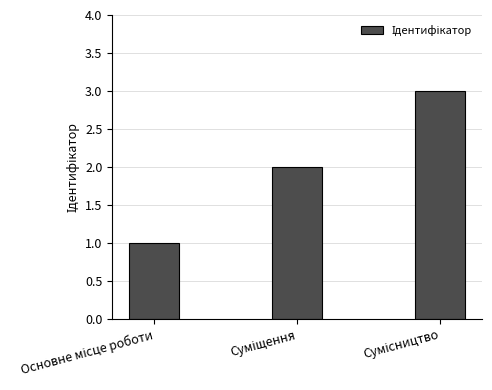

What is the maximum value shown in the chart?

3